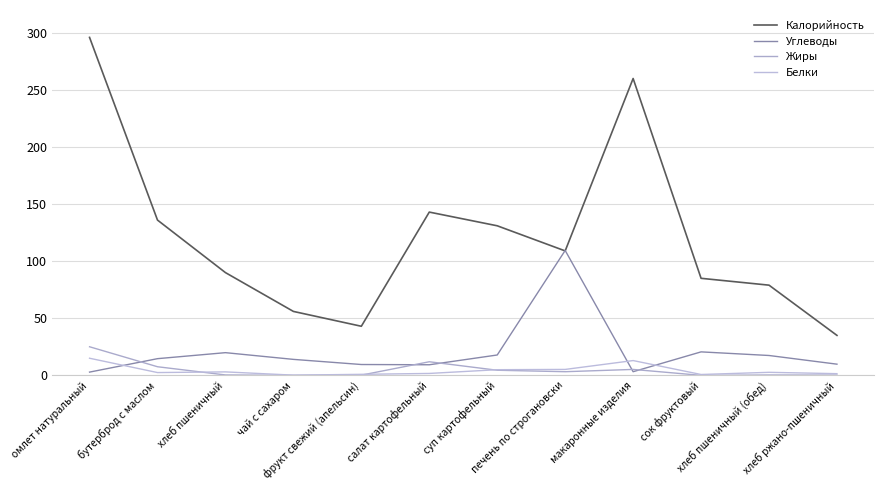

Does the chart have visible grid lines?

Yes